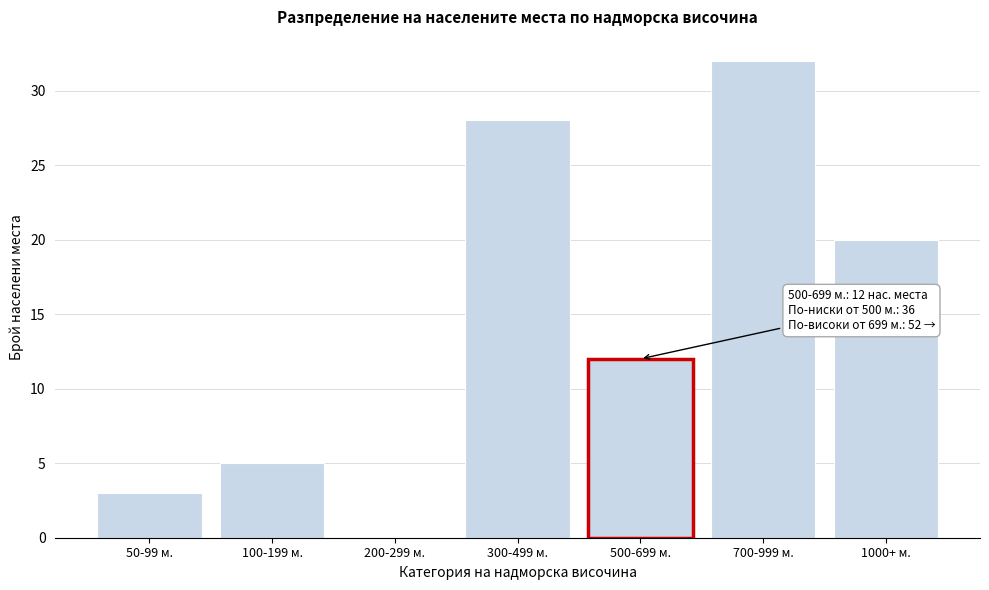

Reading right to left, extract all data points from this chart.

1000+ м.=20	700-999 м.=32	500-699 м.=12	300-499 м.=28	200-299 м.=0	100-199 м.=5	50-99 м.=3